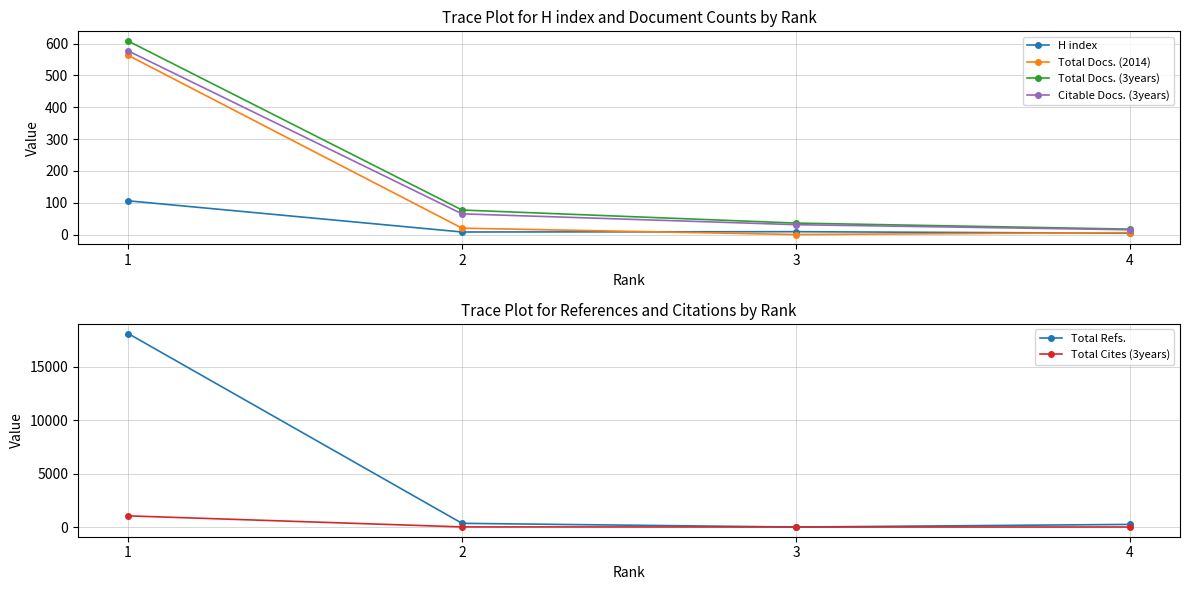

What is the average value of the Total Cites (3years) series?

267